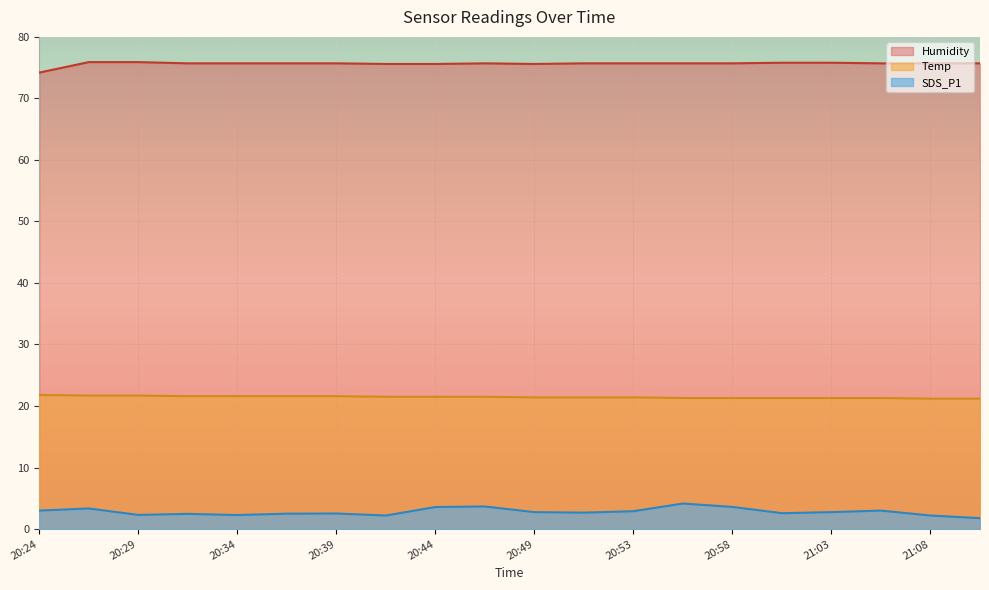

Rank the series by their maximum value, from lowest to highest.

SDS_P1, Temp, Humidity